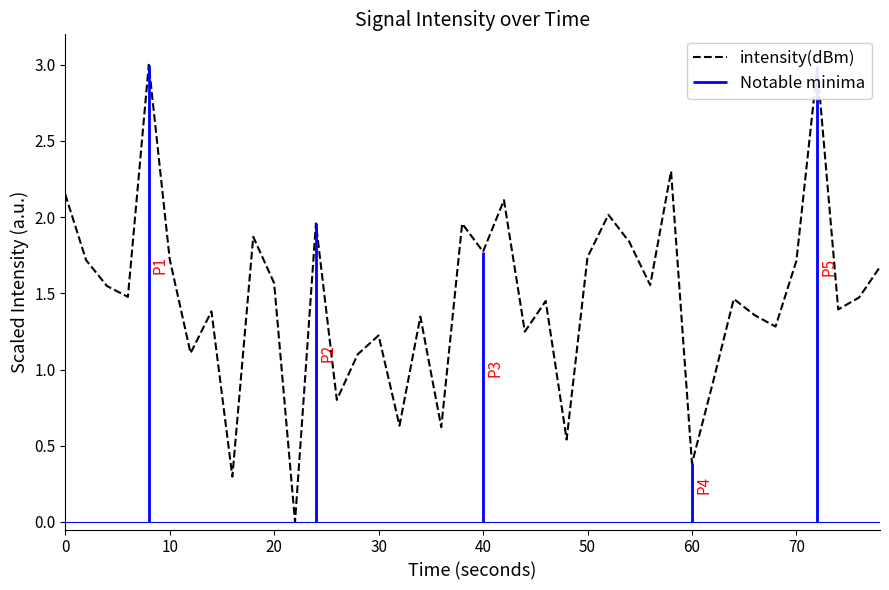

What is the maximum value for intensity(dBm)?

3.0